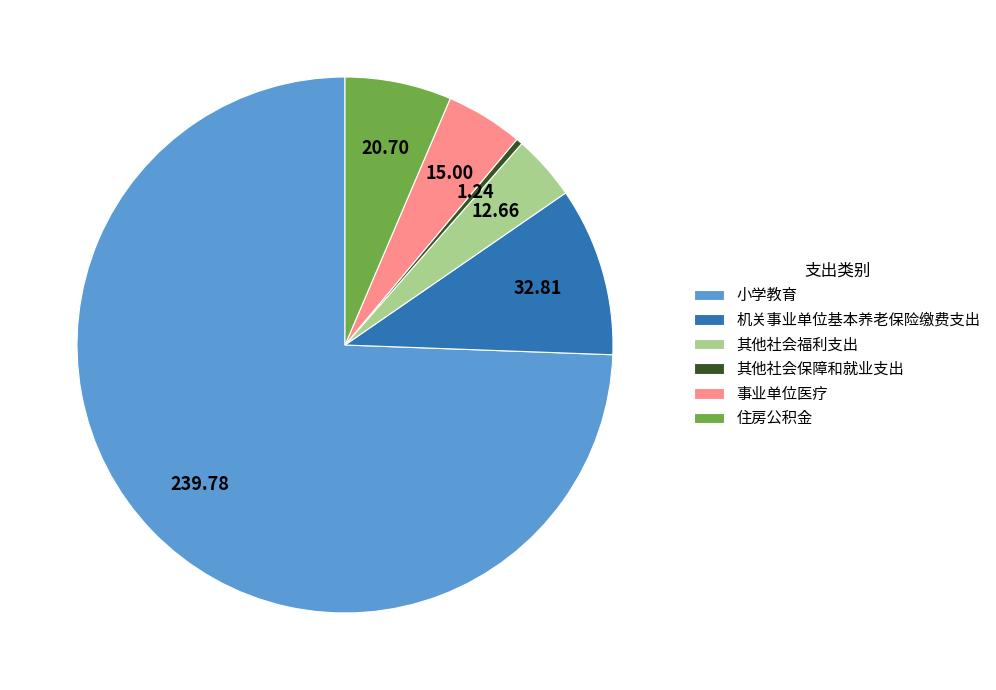

The 小学教育 slice represents 74% of the pie. True or false?

True